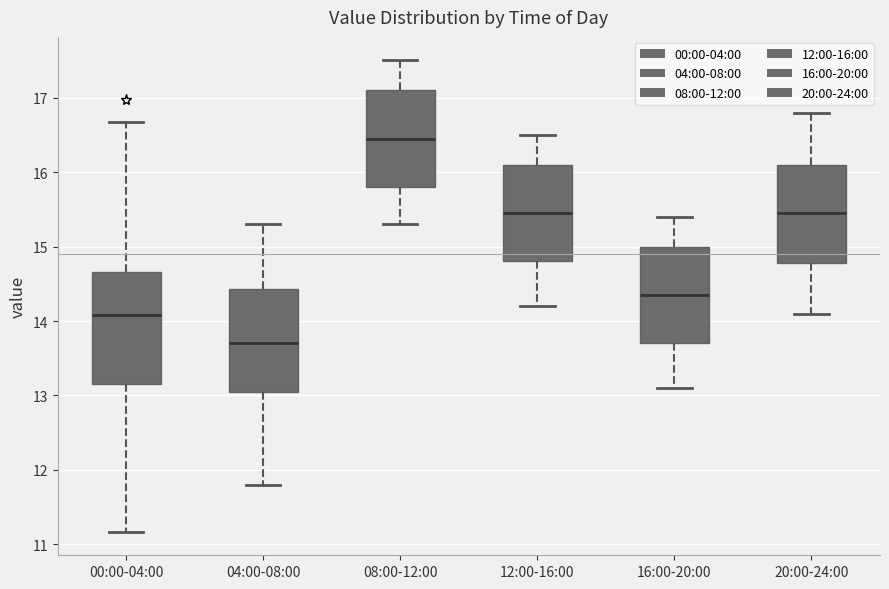

Comparing the boxes themselves (not the whiskers), which one is the tallest?

00:00-04:00